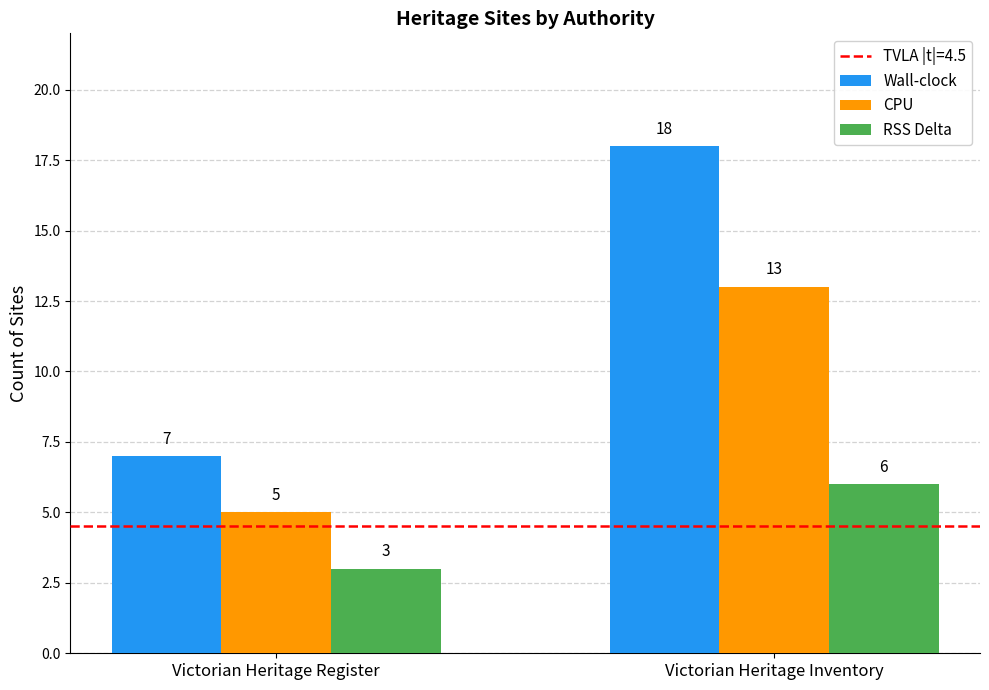

What value does the Wall-clock series have at Victorian Heritage Inventory?

18